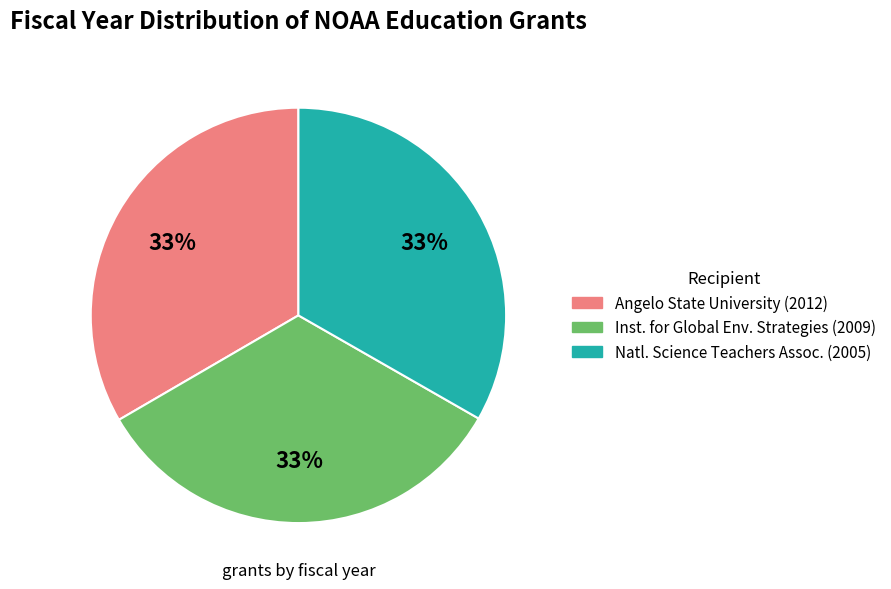

Is there a majority slice in this chart?

No